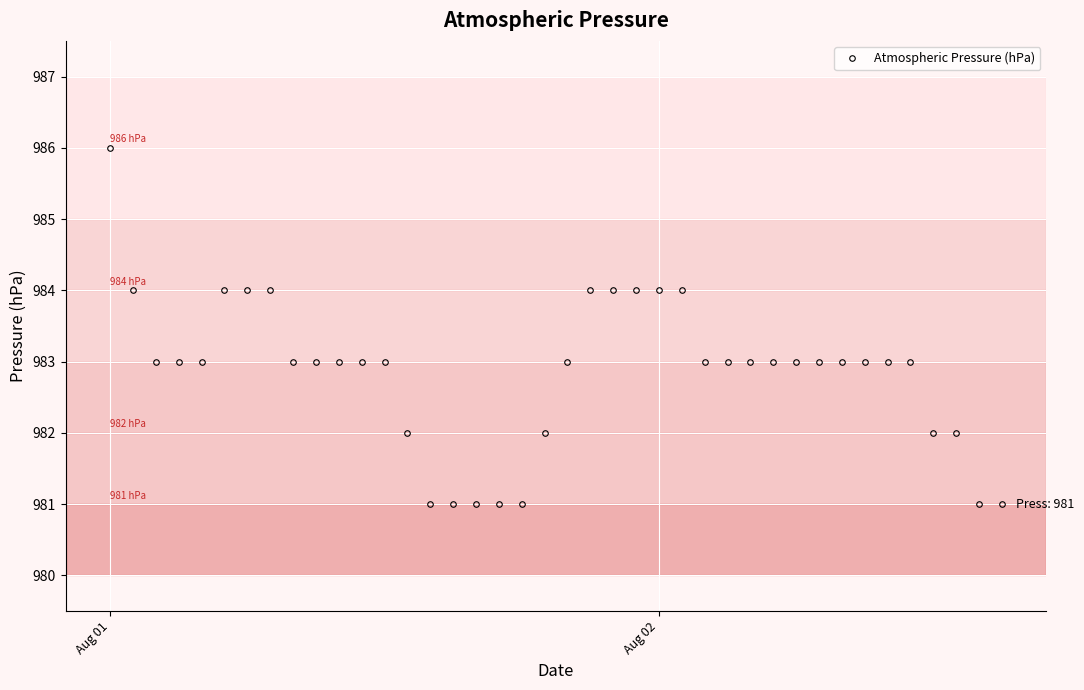

What is the average value?

983